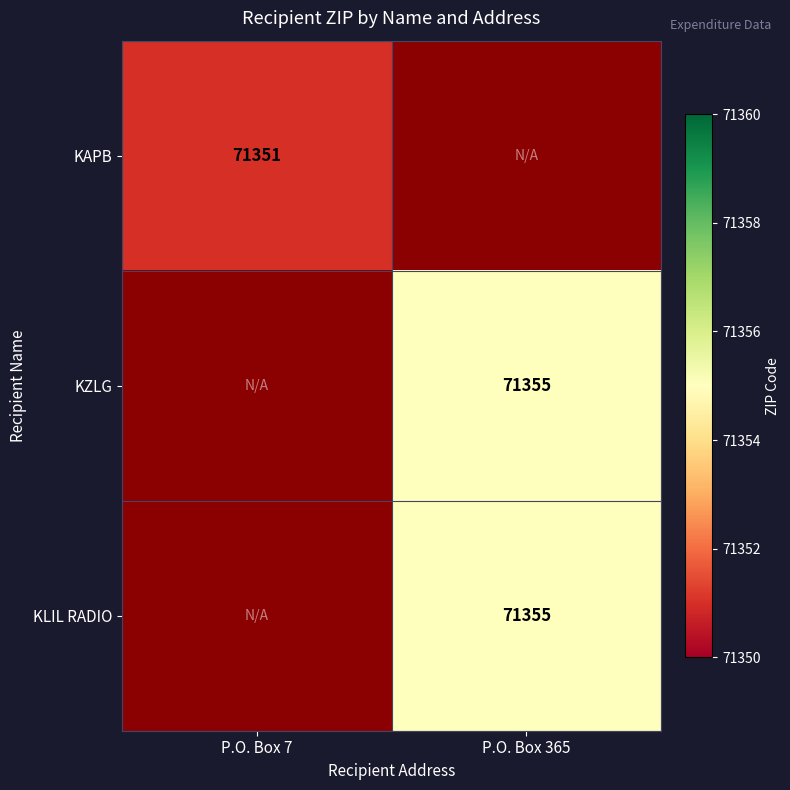

The KZLG series shows 71355 at P.O. Box 365. True or false?

True